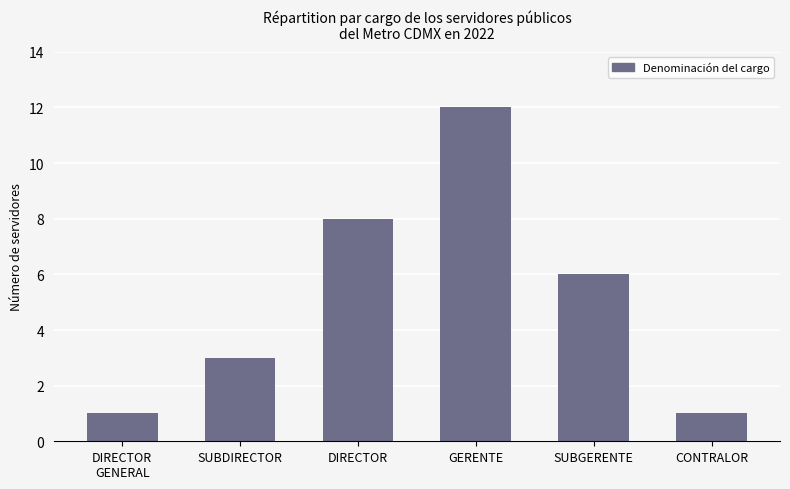

At which label is the value closest to 6?

SUBGERENTE